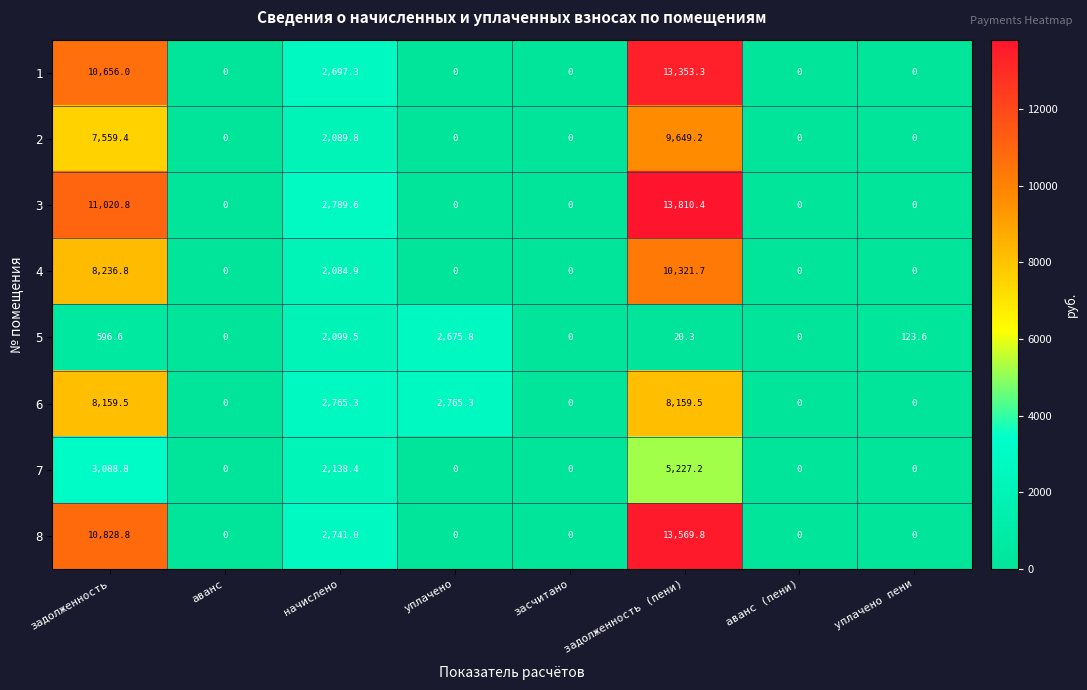

List the series in order of their peak value, highest first.

3, 8, 1, 4, 2, 6, 7, 5